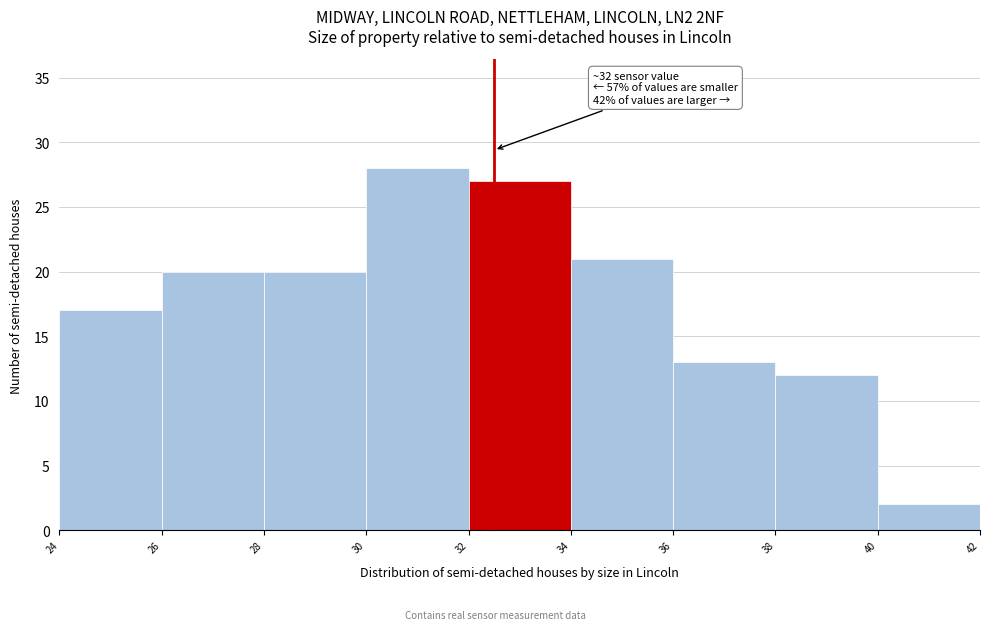

Which range on the x-axis has the tallest bar?

30 to 32